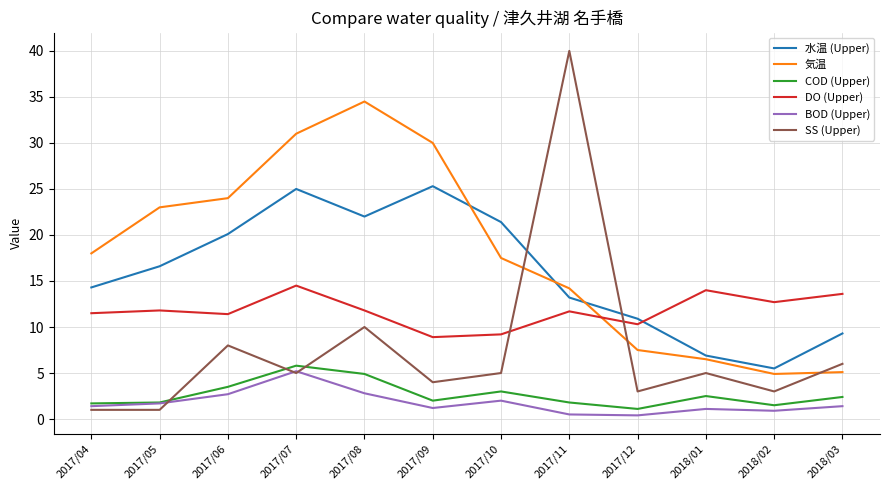

At which label does 水温 (Upper) first exceed 16?

2017/05